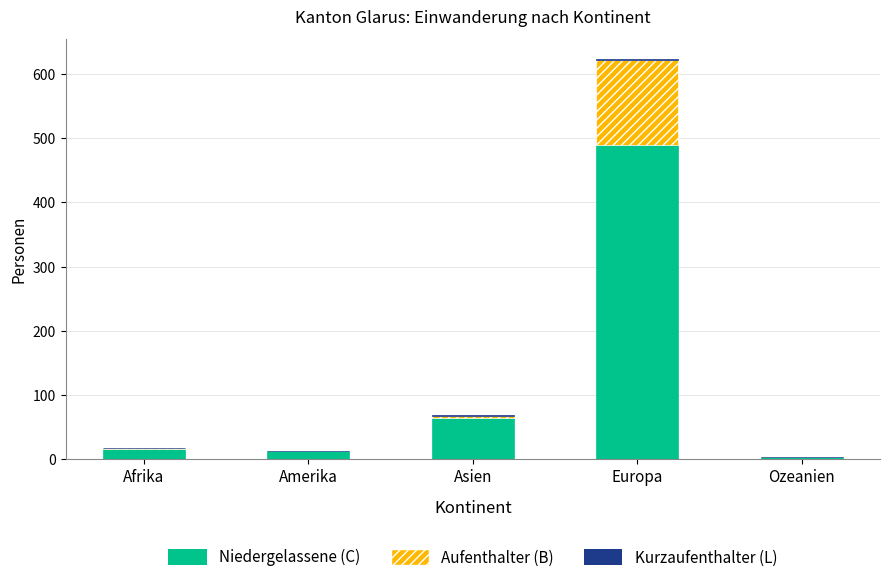

At which category is the sum across all series the highest?

Europa